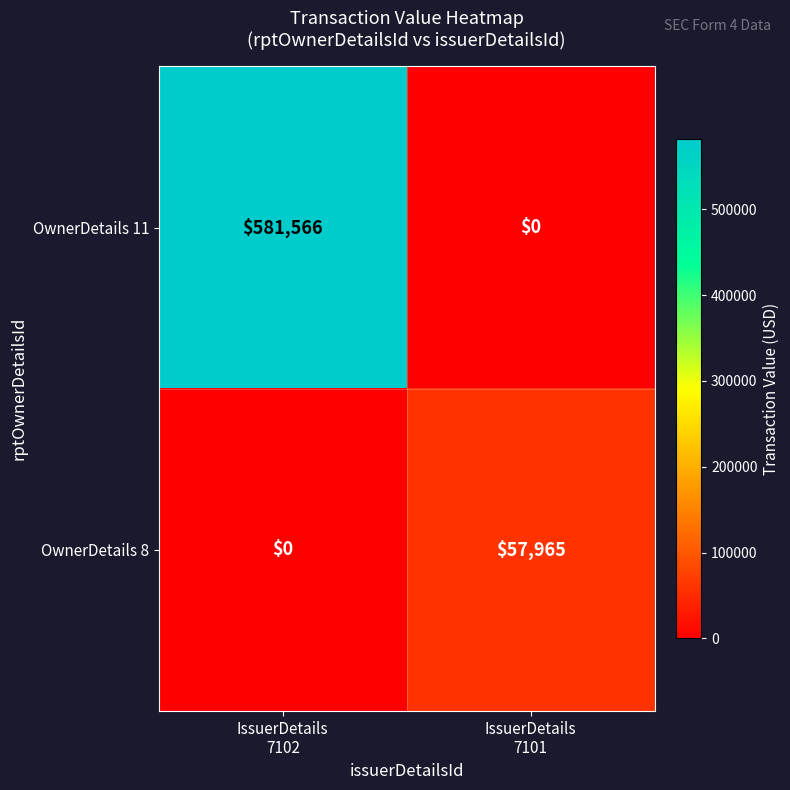

Reading right to left, transcribe all the data shown in this chart.

OwnerDetails 11: 0	581566
OwnerDetails 8: 57965	0